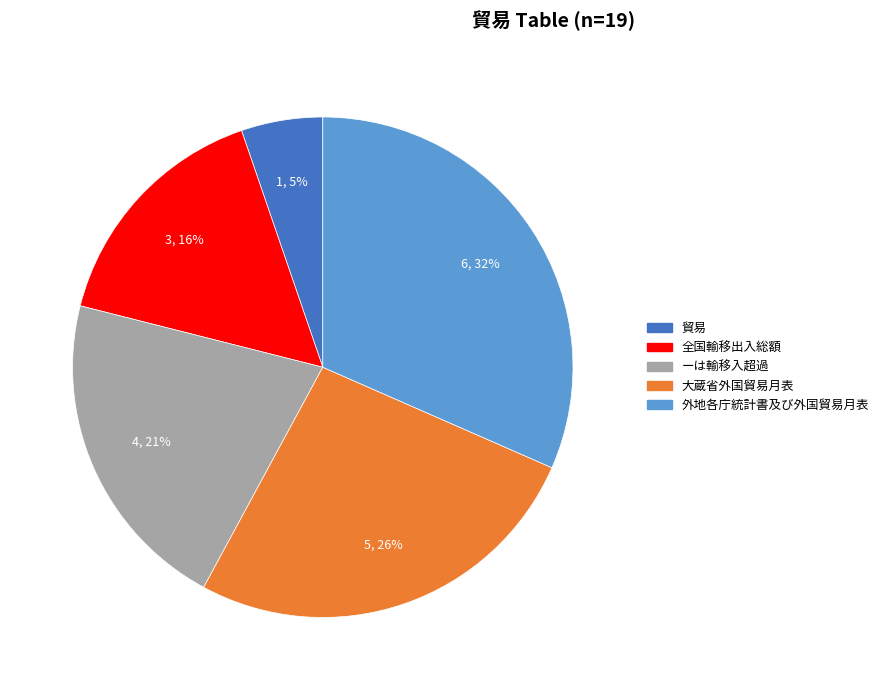

Do 大蔵省外国貿易月表 and ーは輸移入超過 together represent more than half of the pie?

No